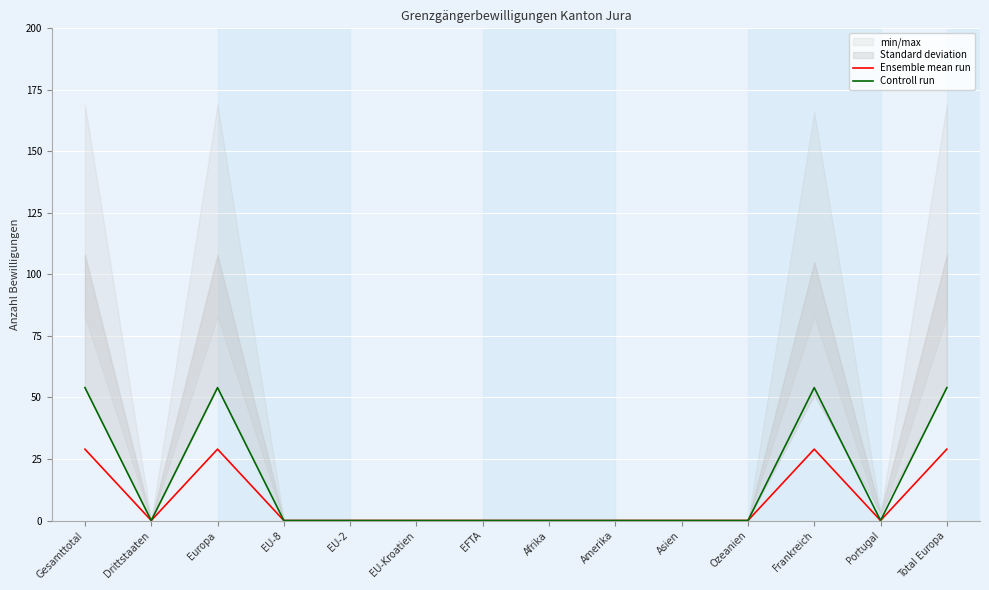

At which category does Controll run reach its first local peak?

Europa